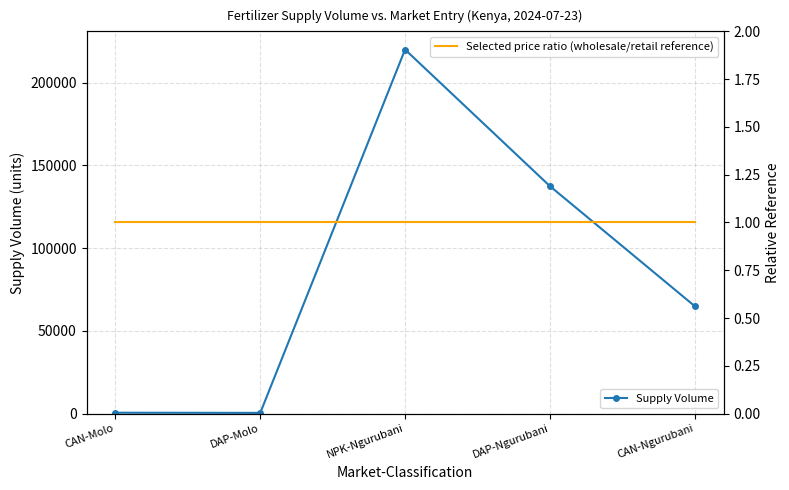

Which series has the largest total across all categories?

Supply Volume